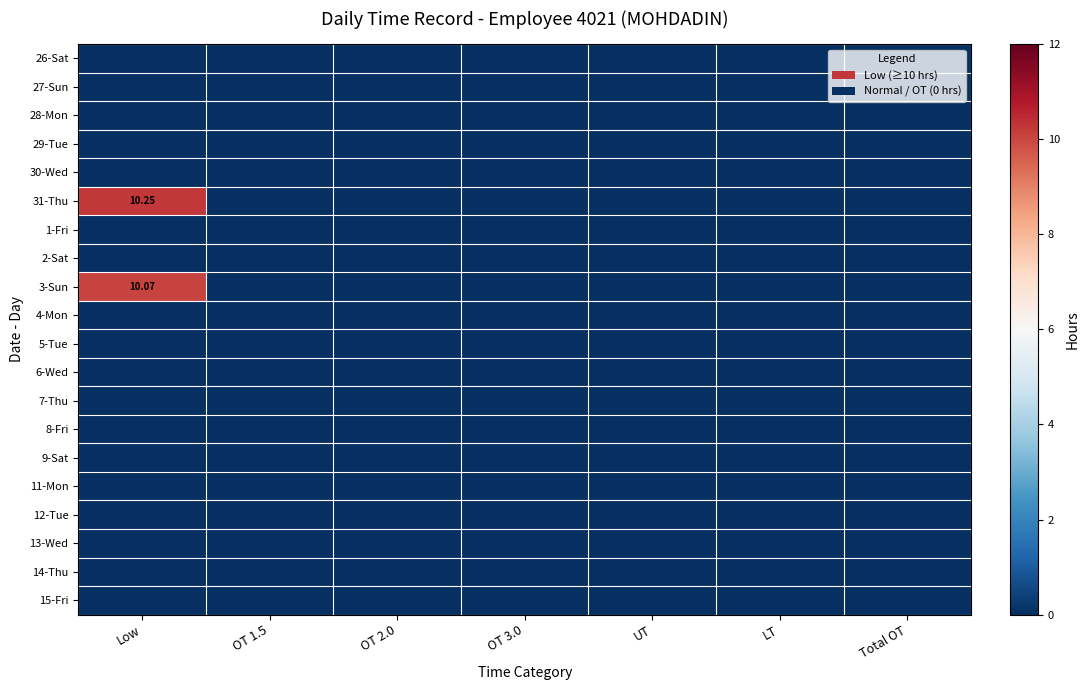

Between LT and Total OT, which is larger?

LT